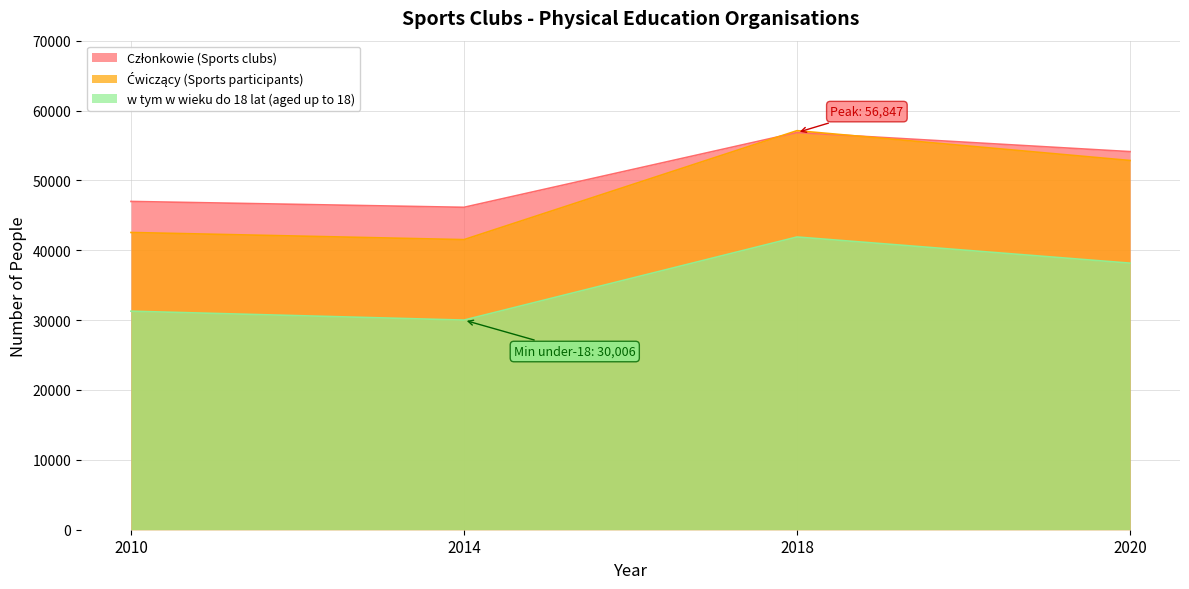

Is it true that w tym w wieku do 18 lat (aged up to 18) equals 68335 at 2020?

False